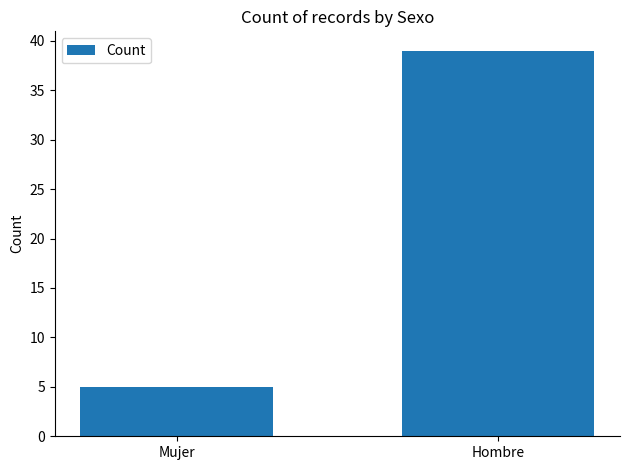

At which category does the chart reach its peak across all series?

Hombre